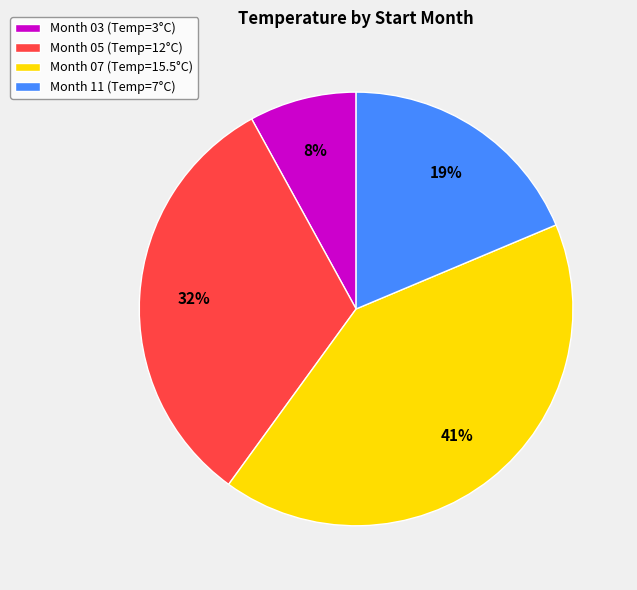

Count the number of slices in the pie.

4